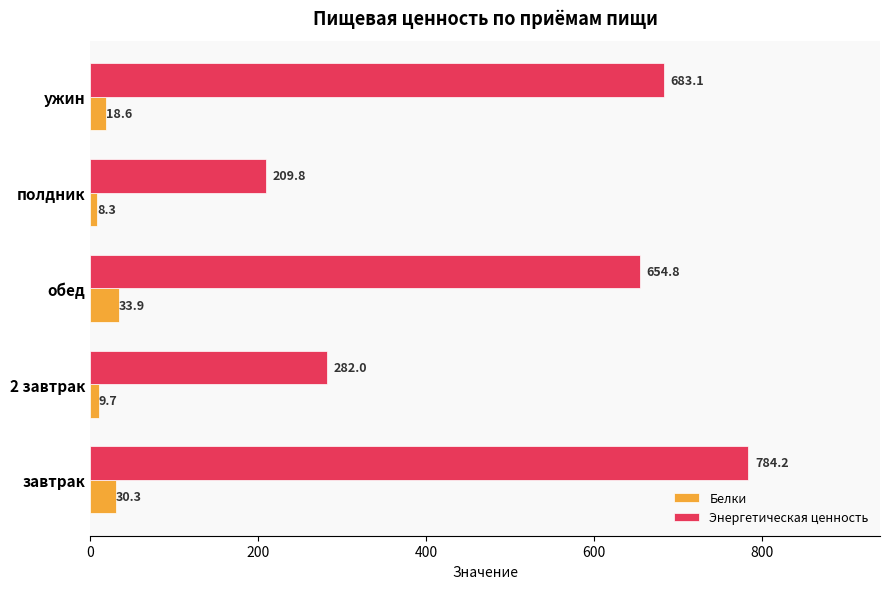

What is the sum of the Энергетическая ценность values at ужин and обед?

1337.9